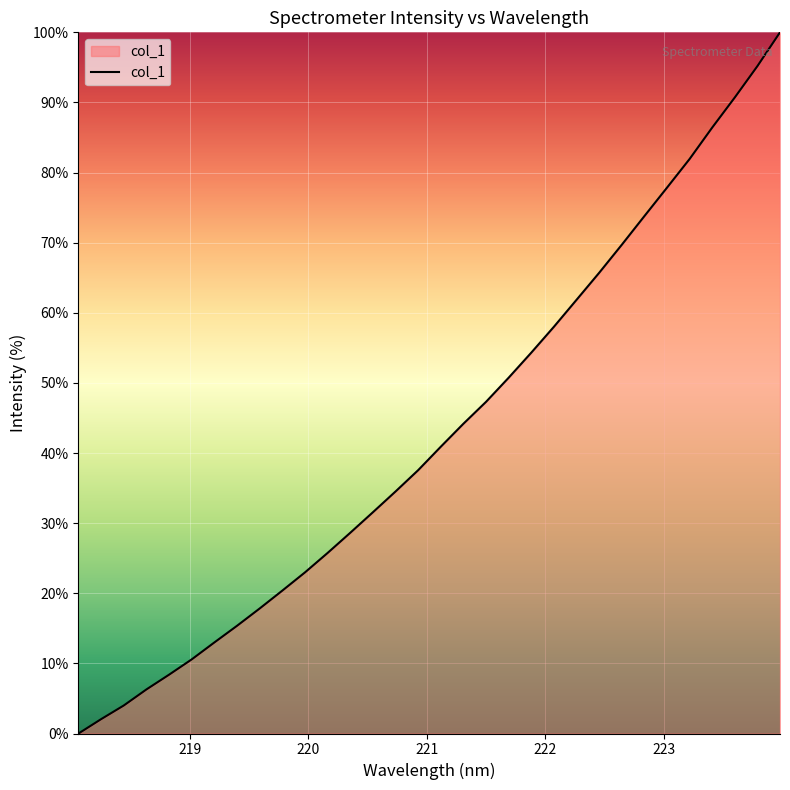

Reading left to right, extract all data points from this chart.

0.0	2.1	4.0	6.3	8.4	10.6	13.0	15.4	17.8	20.4	23.0	25.8	28.6	31.6	34.5	37.6	40.9	44.2	47.3	50.7	54.3	58.0	61.9	65.7	69.7	73.8	77.8	81.9	86.4	90.7	95.2	100.0